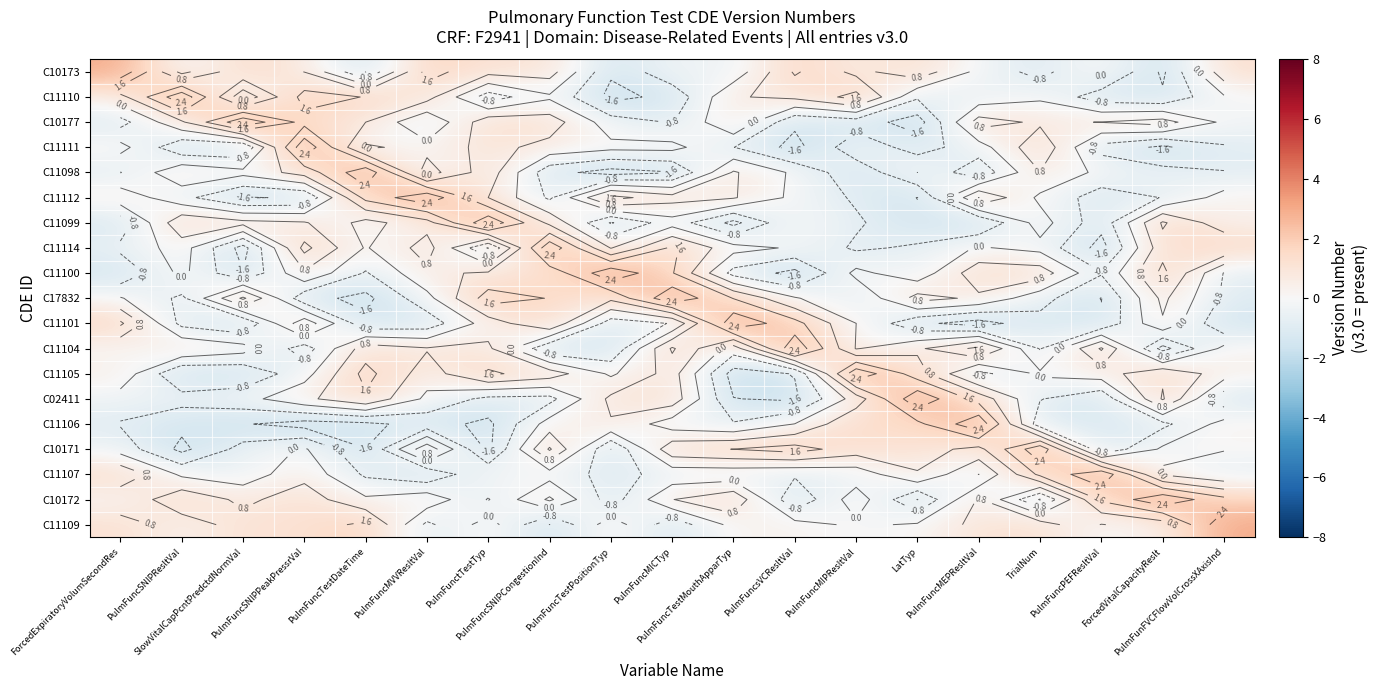

At which label is C11100 closest to 0?

PulmFuncSNIPResltVal